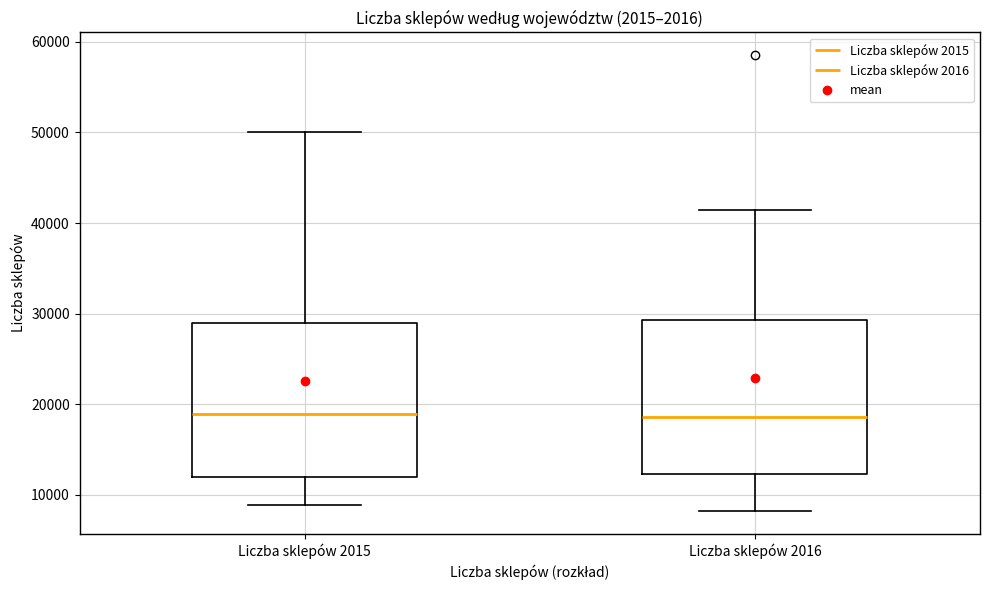

Reading left to right, transcribe this box plot: for each box, give where its median line is, the range the box spans, and where its two whiskers end, as read against the y-axis. The values are not printed on the chart, so give them approximately, as read against the axis.

Liczba sklepów 2015: median 19000, box 12000 to 29000, whiskers 9000 to 50000
Liczba sklepów 2016: median 19000, box 12000 to 29000, whiskers 8000 to 41000